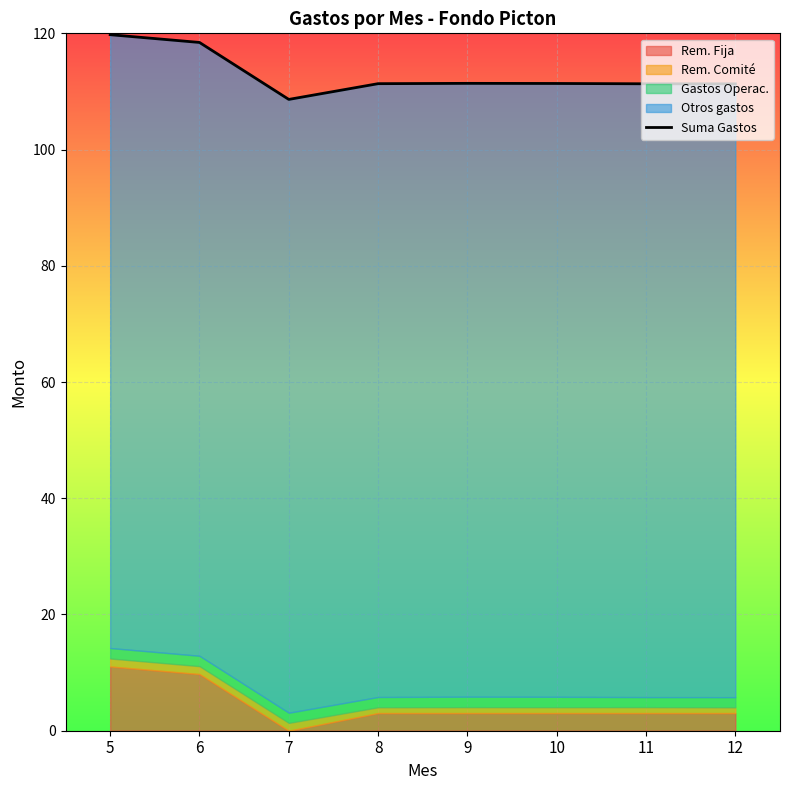

Rank the categories by value from lowest to highest.

7, 12, 11, 8, 10, 9, 6, 5